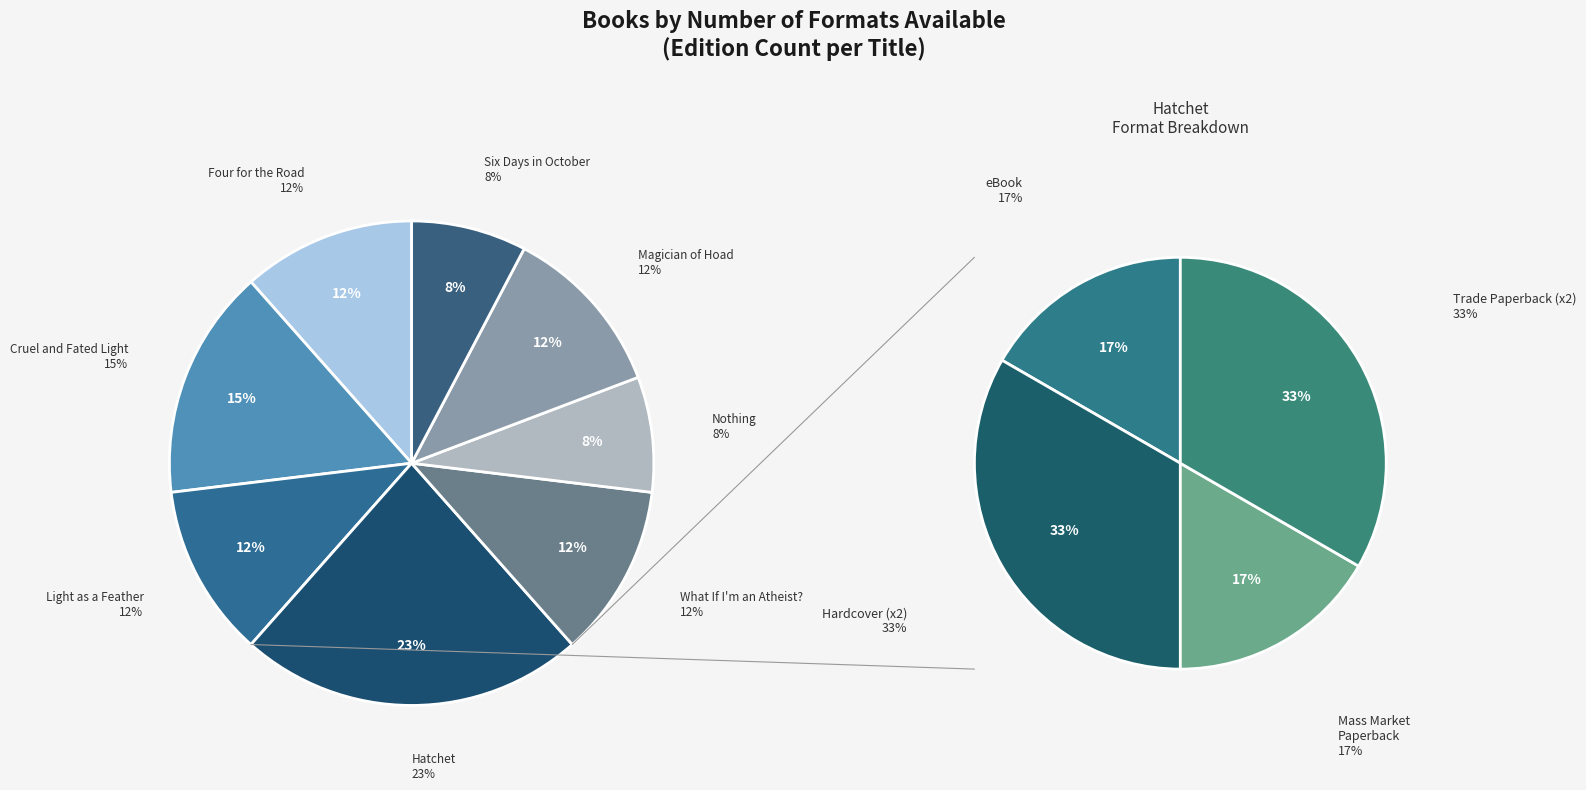

Between Light as a Feather and Four for the Road, which is larger?

Four for the Road